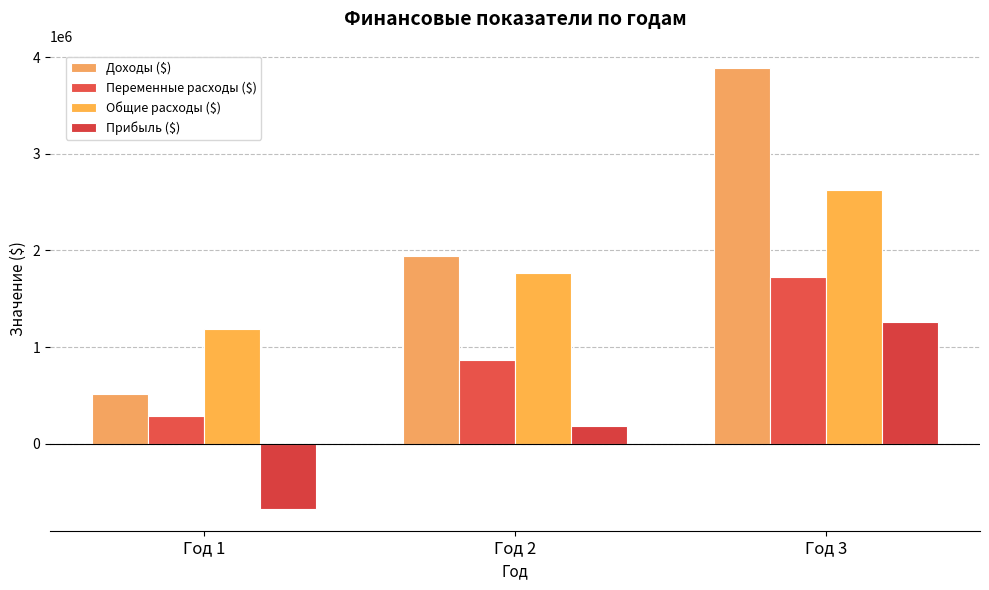

How many groups of bars are there?

3